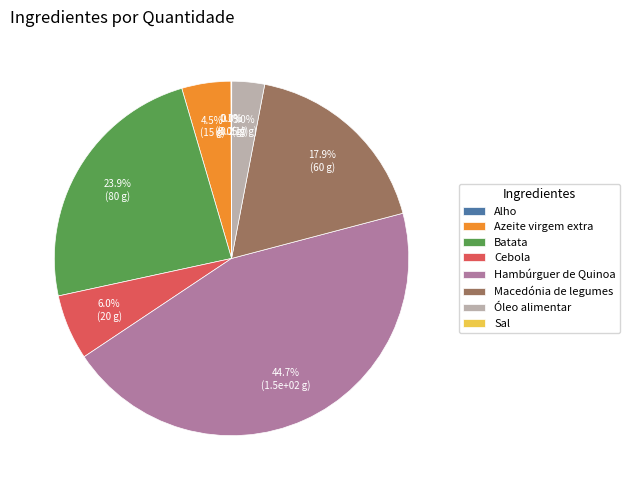

Which slice is the largest?

Hambúrguer de Quinoa